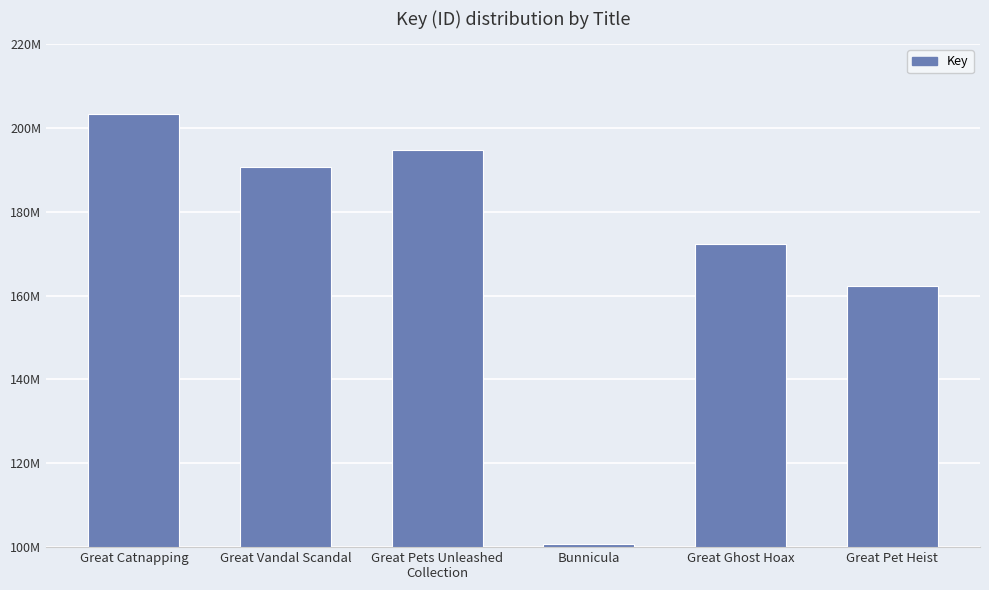

What is the change in value from Great Vandal Scandal to Great Ghost Hoax?

-18346169